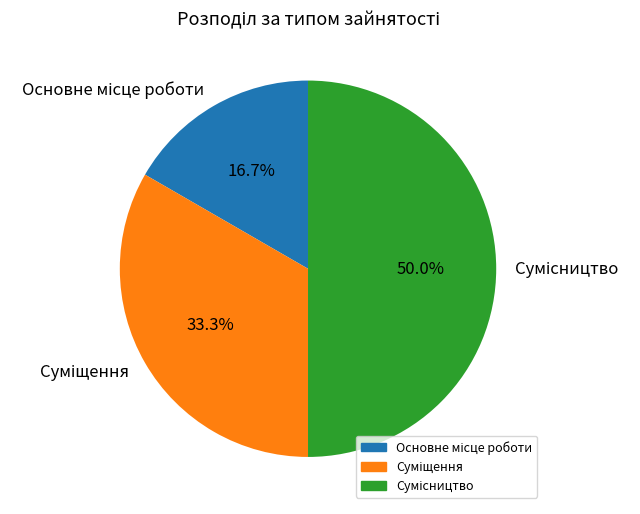

To the nearest percent, what is the combined percentage of Основне місце роботи and Суміщення?

50%